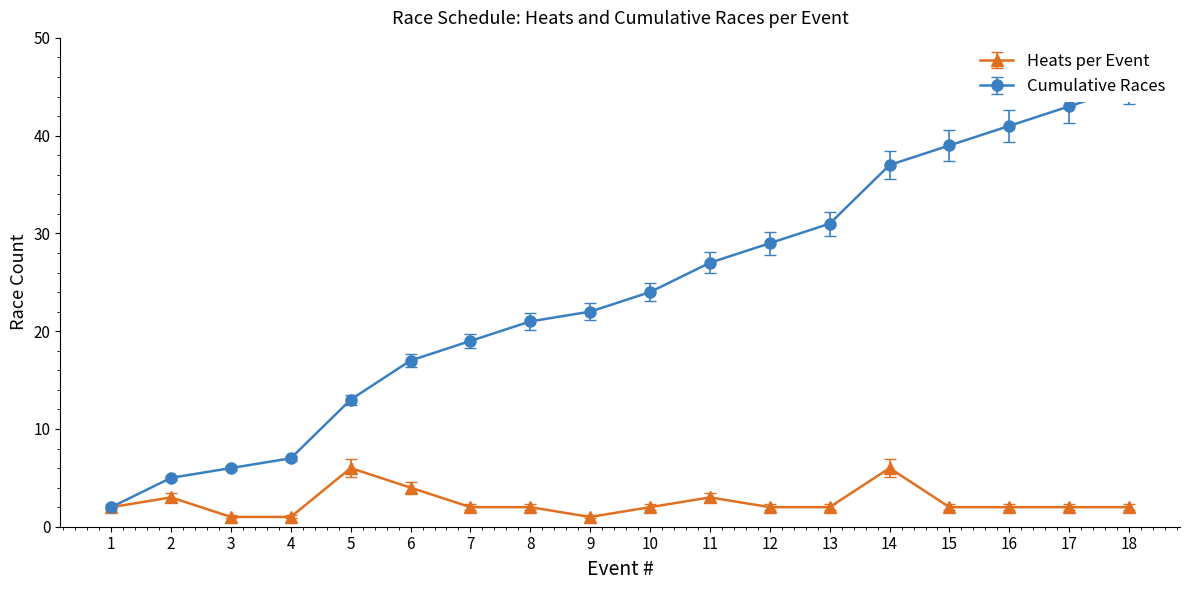

True or false: Heats per Event has more than 2 points higher than both neighbors.

True